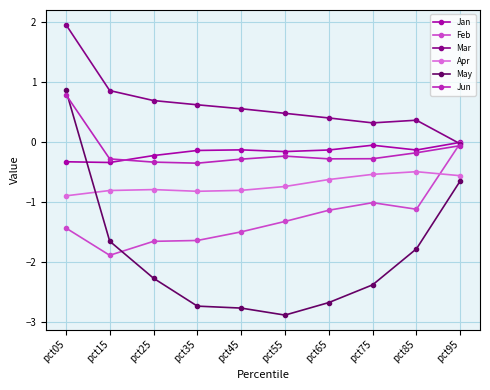

True or false: Apr and Feb cross at least once.

True